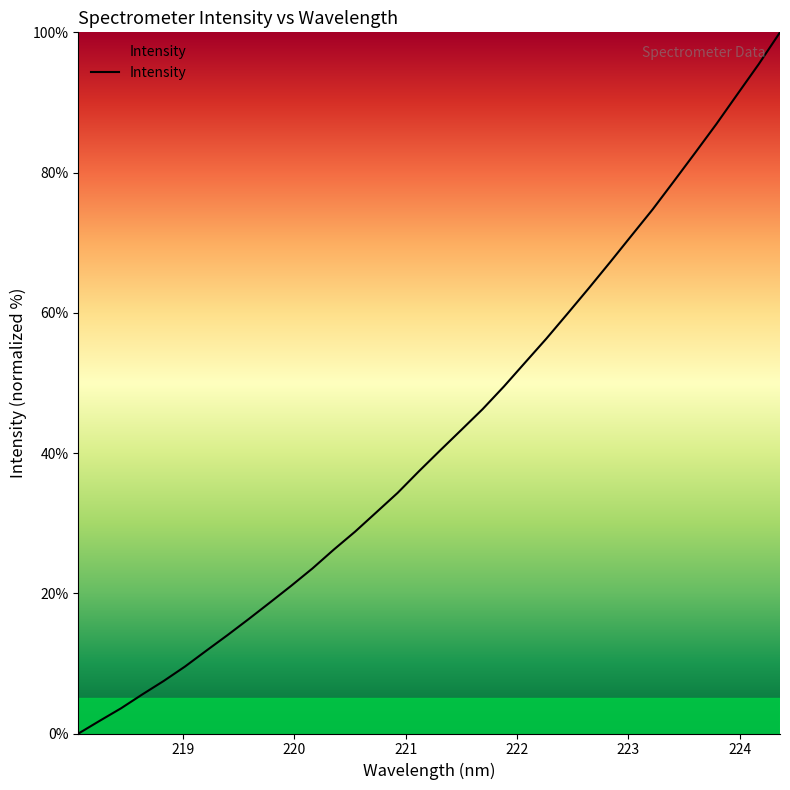

What is the maximum value shown in the chart?

100.0